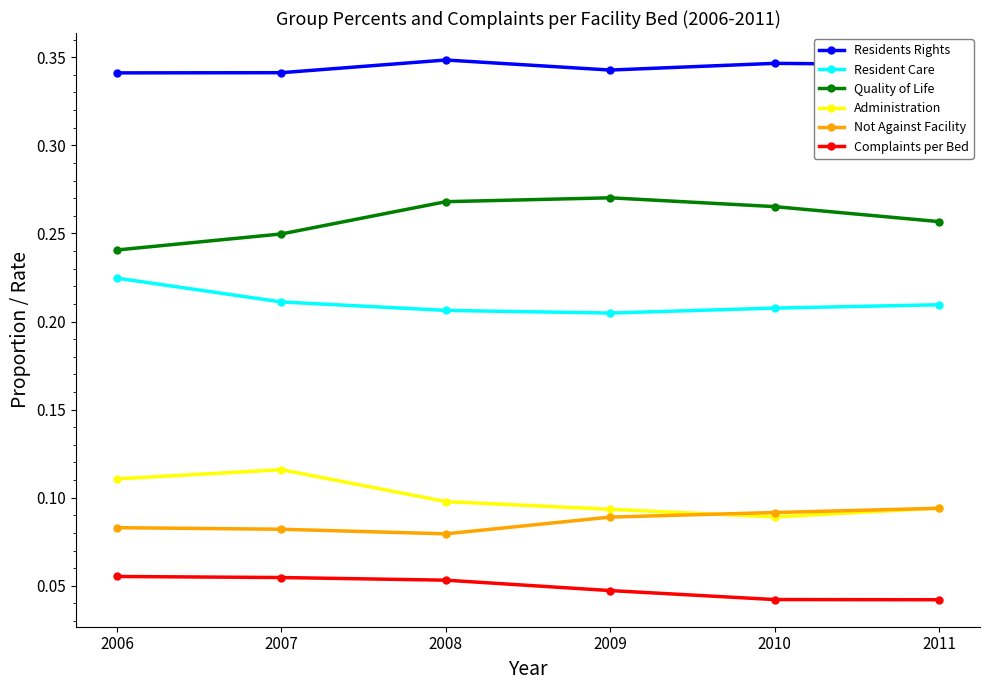

Rank the series by their maximum value, from lowest to highest.

Complaints per Bed, Not Against Facility, Administration, Resident Care, Quality of Life, Residents Rights